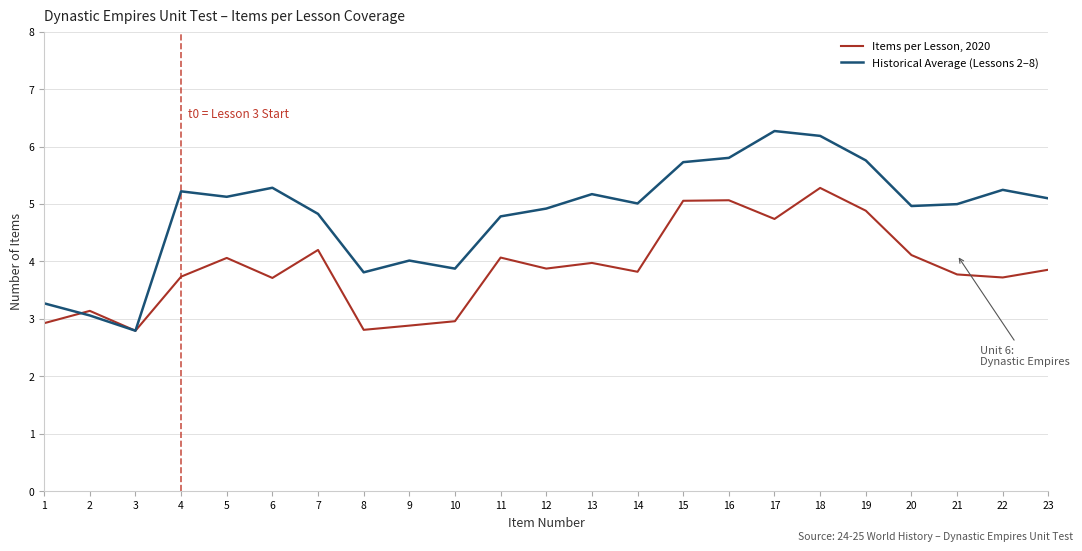

What is the average value of the Items per Lesson, 2020 series?

3.9